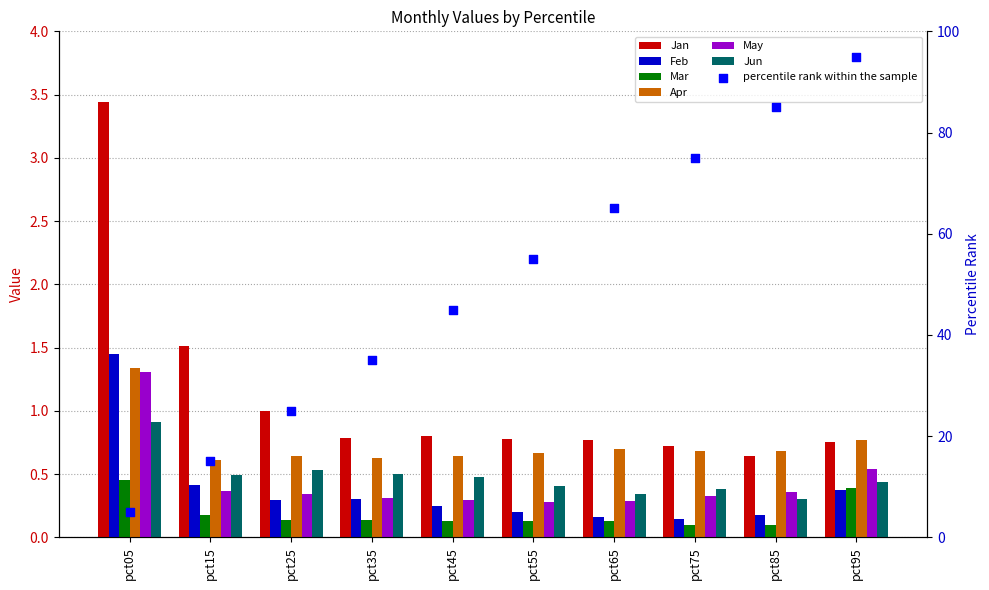

Which series has the widest spread of Y values?

Jan